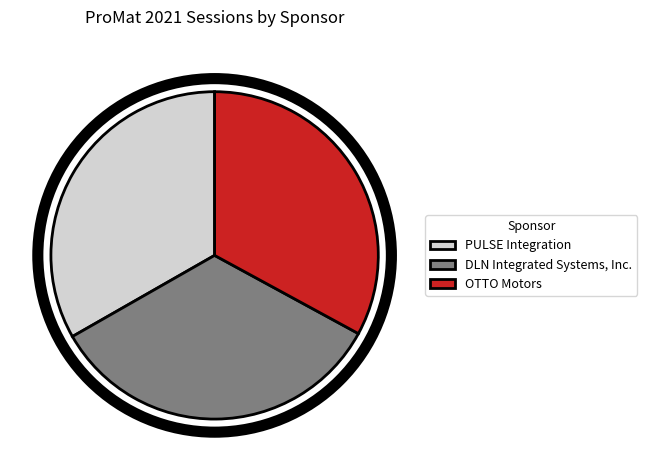

Which slice is the largest?

DLN Integrated Systems, Inc.